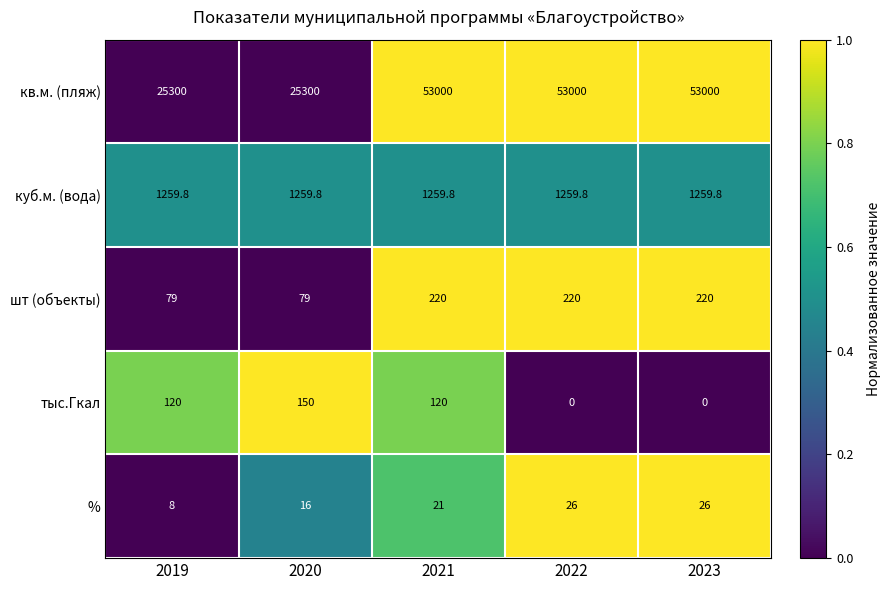

What is the spread (max minus min) of values at 2019?

25292.0